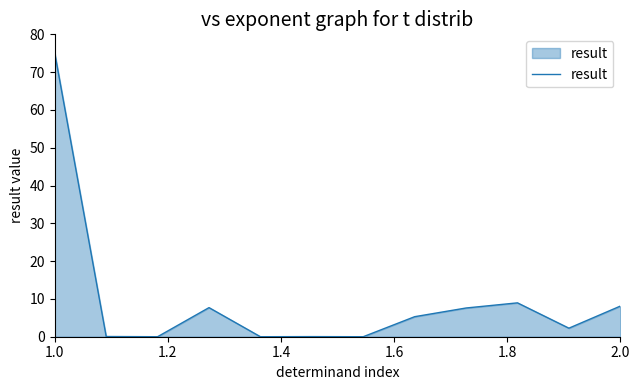

What is the maximum value shown in the chart?

75.0